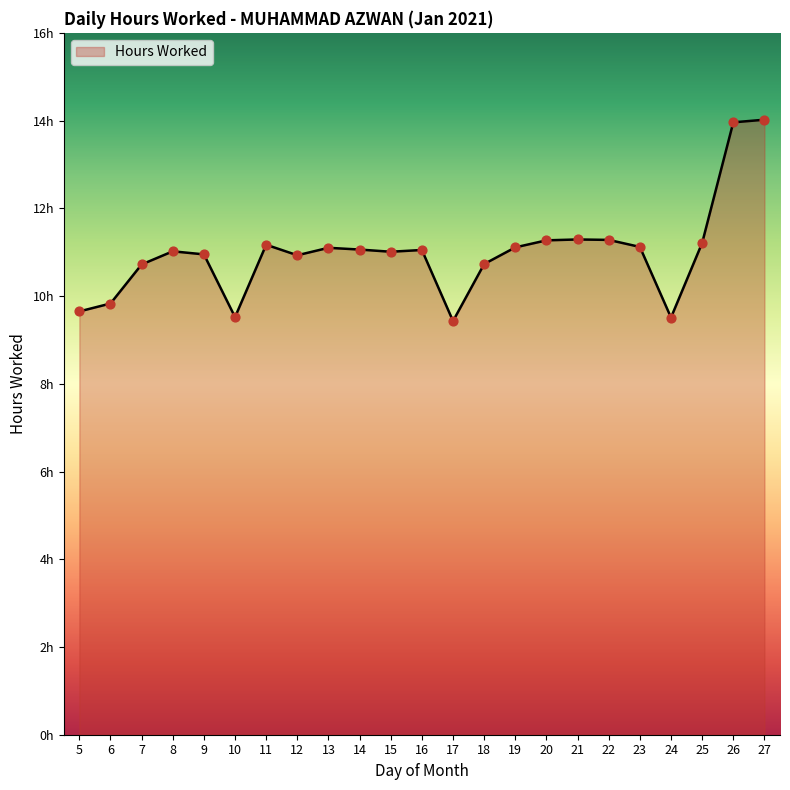

What is the change in value from 25 to 26?

+2.8